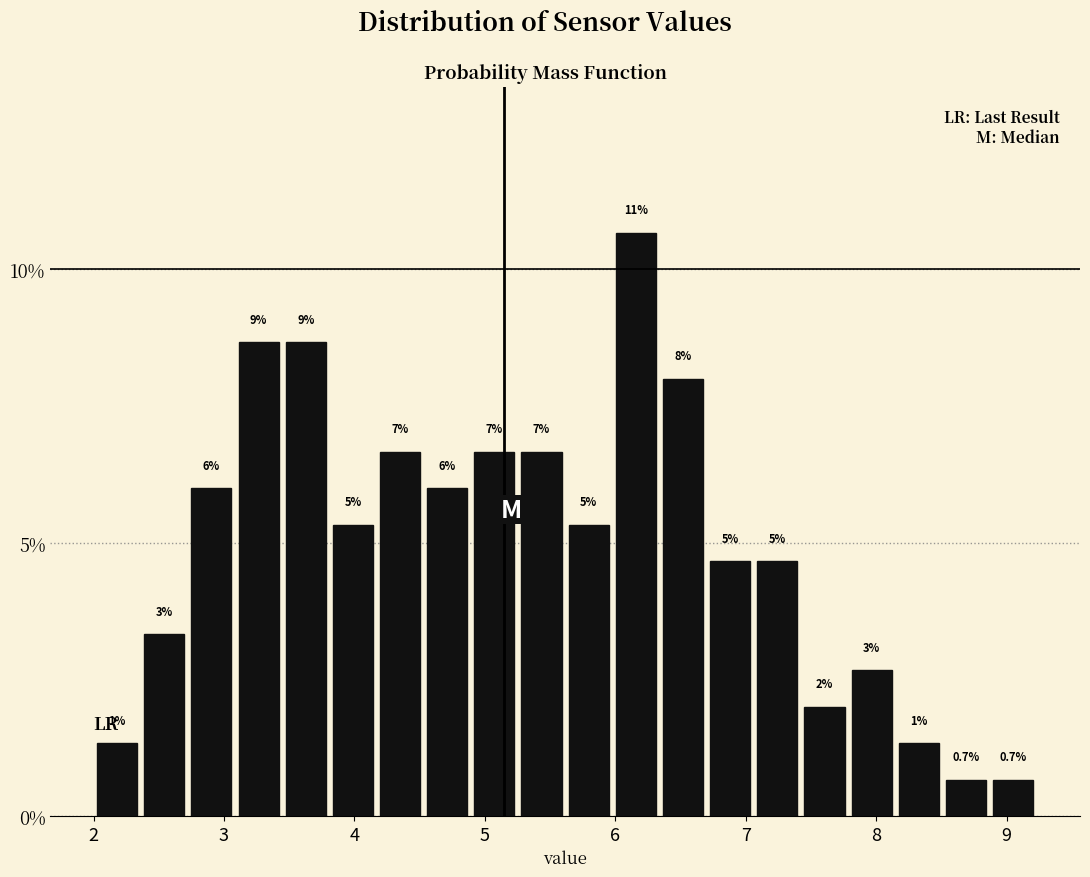

Read against the x-axis, roughly where is the centre of the tallest bar?

6.2